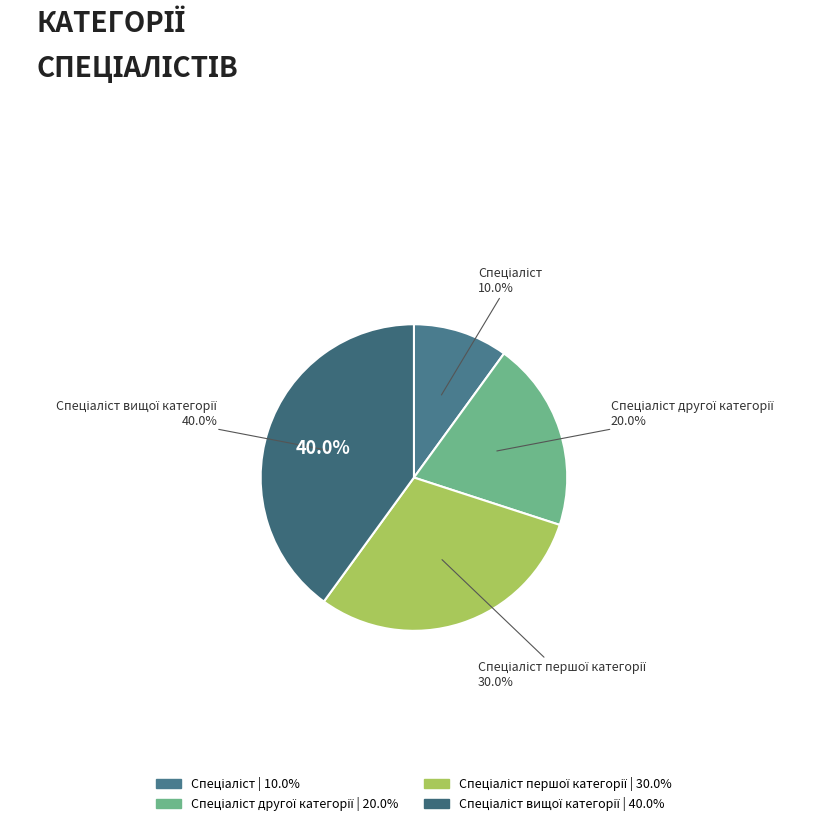

True or false: Спеціаліст вищої категорії accounts for 54% of the total.

False